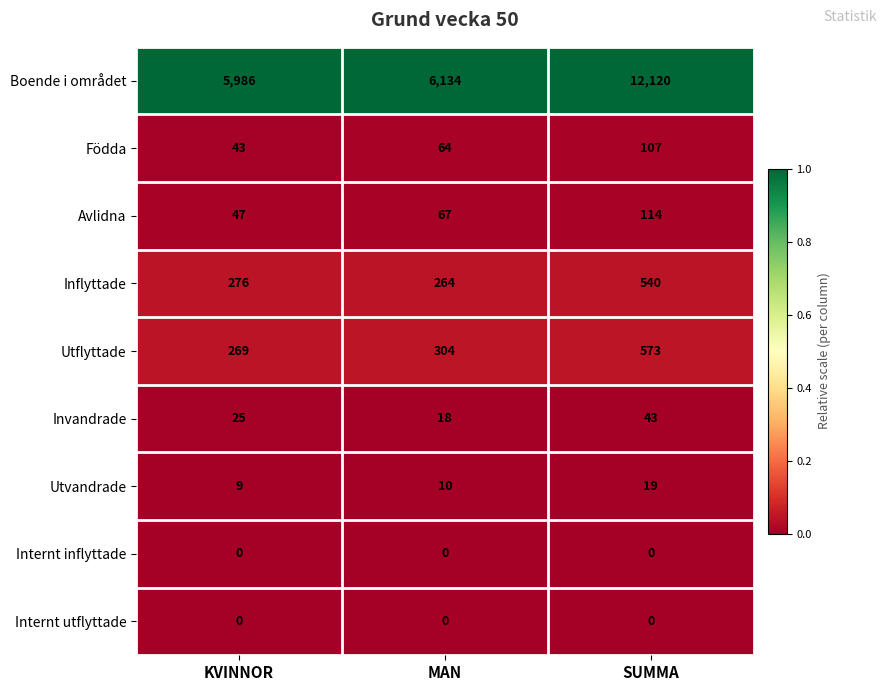

Reading right to left, extract all data points from this chart.

Boende i området: 12120	6134	5986
Födda: 107	64	43
Avlidna: 114	67	47
Inflyttade: 540	264	276
Utflyttade: 573	304	269
Invandrade: 43	18	25
Utvandrade: 19	10	9
Internt inflyttade: 0	0	0
Internt utflyttade: 0	0	0